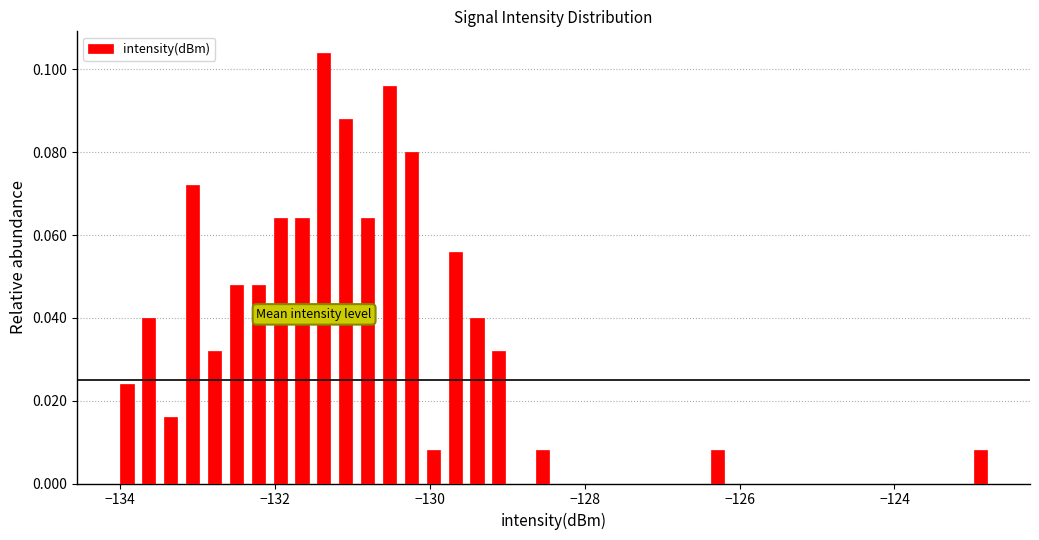

Around what value on the x-axis is the tallest bar? Give the approximate position of its centre, as read against the axis.

-131.4